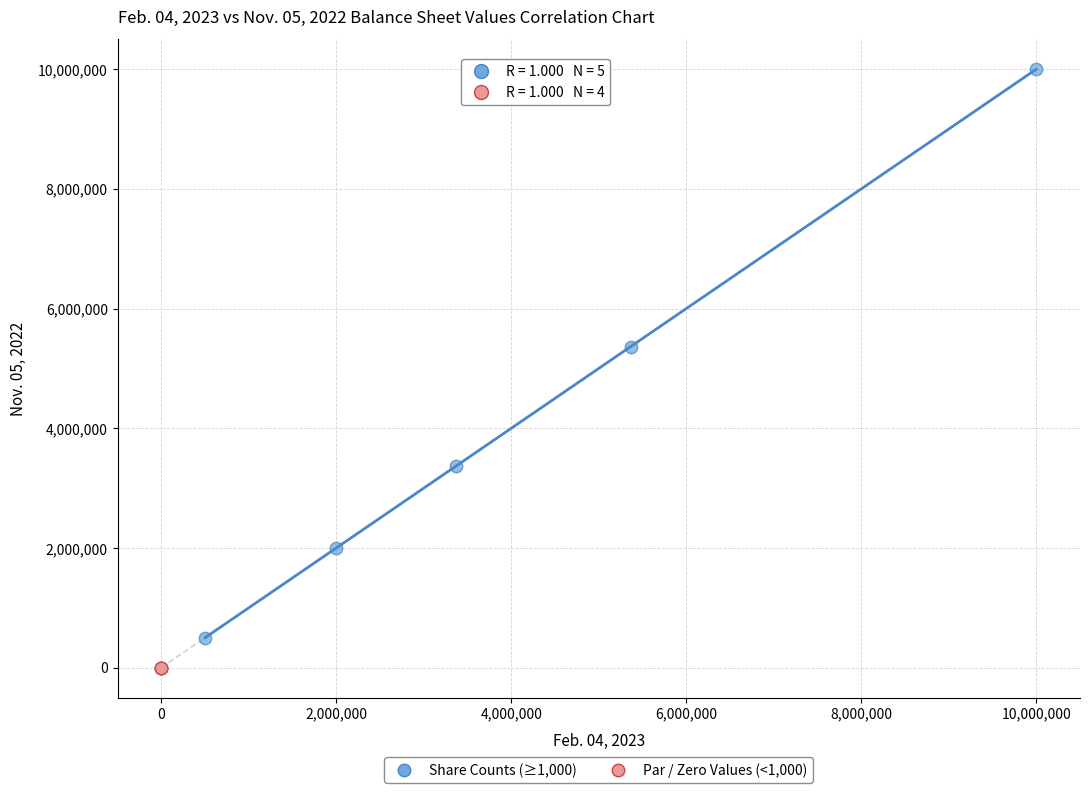

Which series contains the highest Y value?

Share Counts (≥1,000)